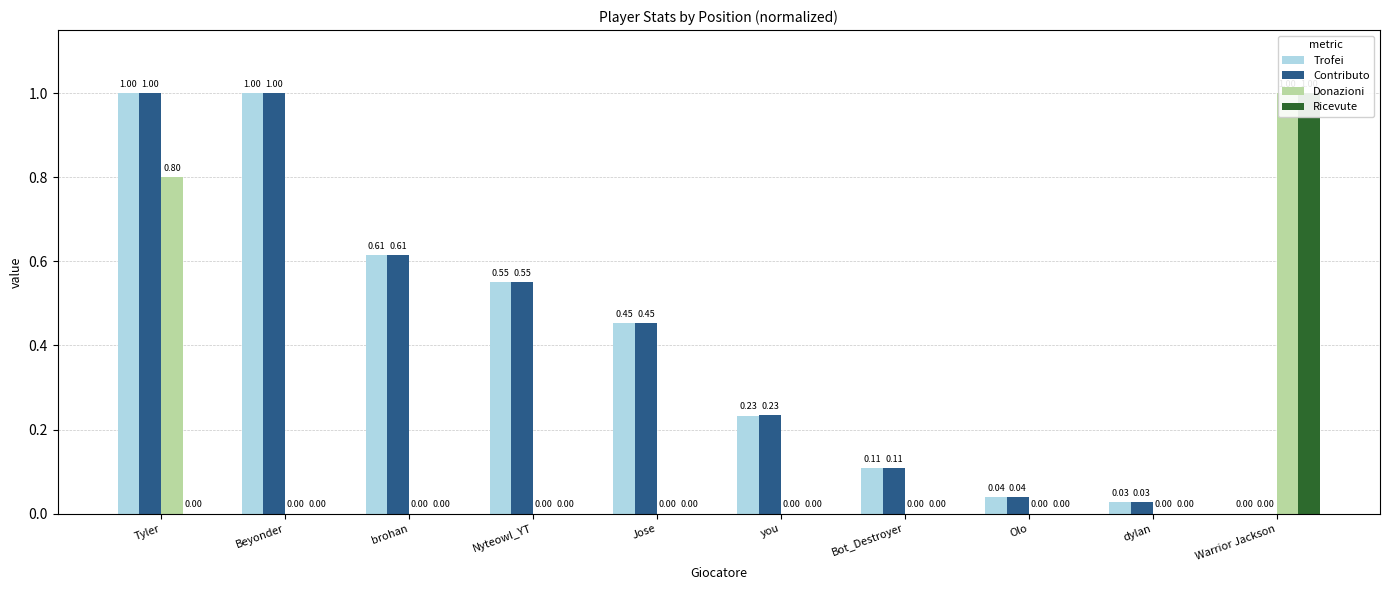

What is the difference between the highest and lowest values at Bot_Destroyer?

0.1